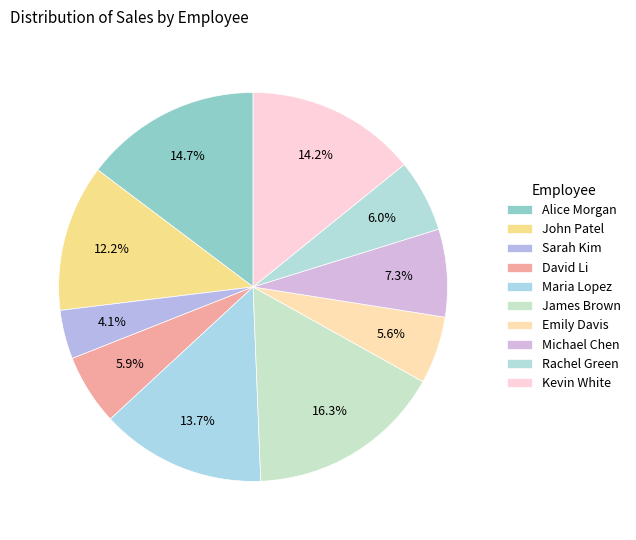

To the nearest percent, what portion does Kevin White represent?

14%